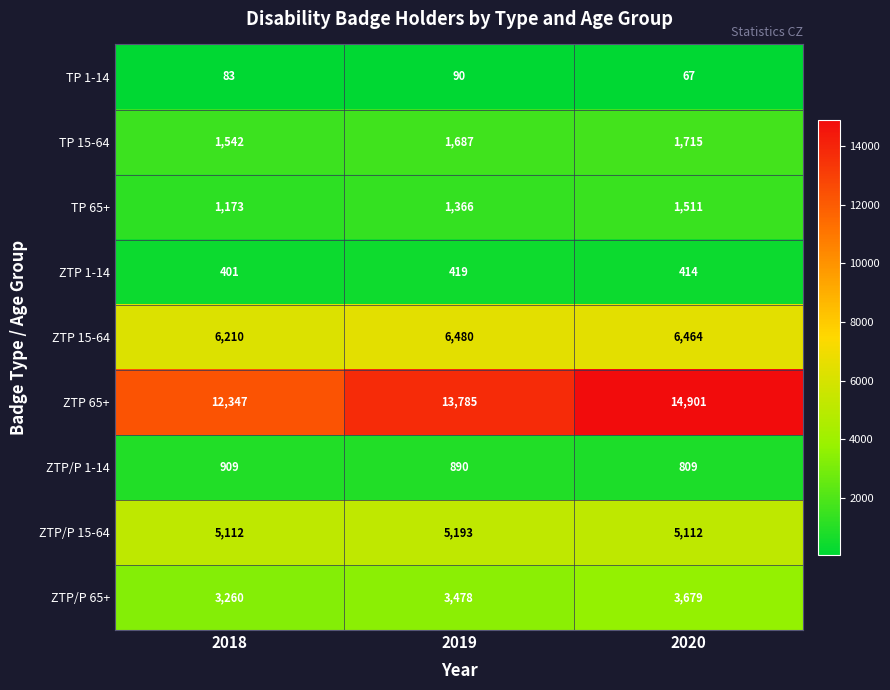

Which label corresponds to the largest value in the chart?

2020